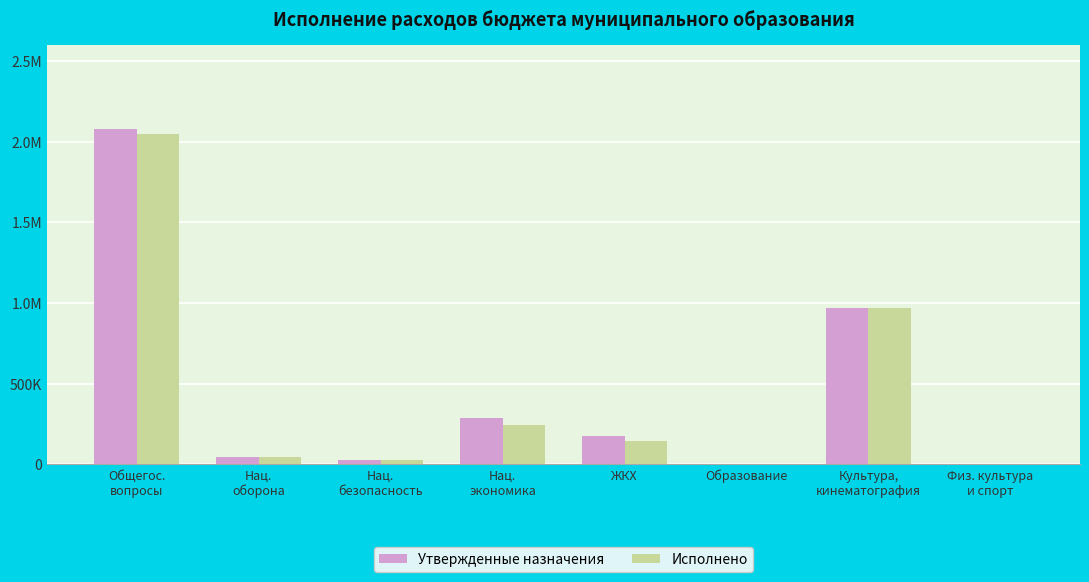

What is the sum of the Утвержденные назначения values at Общегос.
вопросы and Нац.
безопасность?

2107603.0